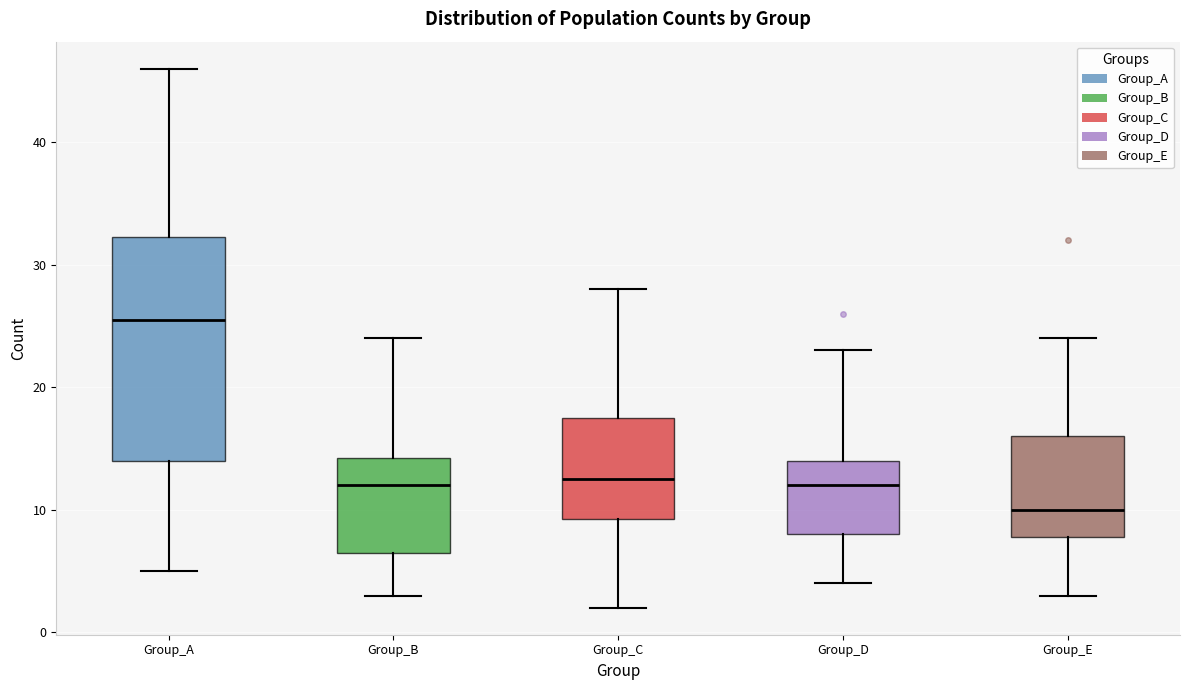

Where is the lower edge of the box for Group_B on the y-axis? The values are not printed on the chart, so give them approximately, as read against the axis.

7